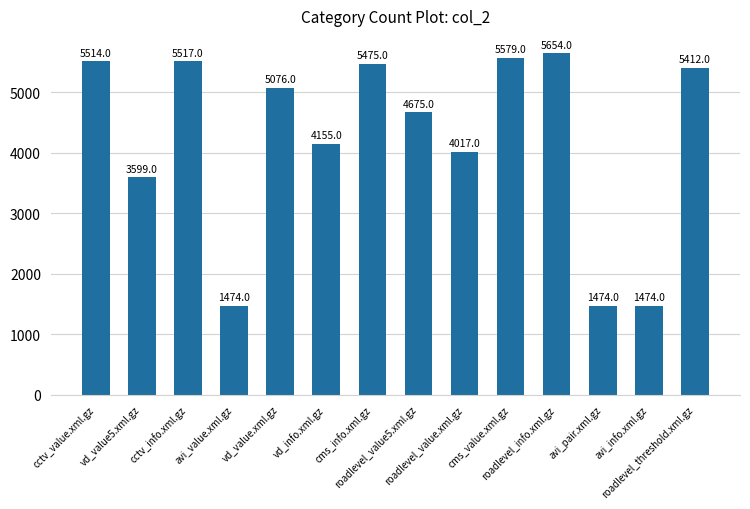

What is the maximum value shown in the chart?

5654